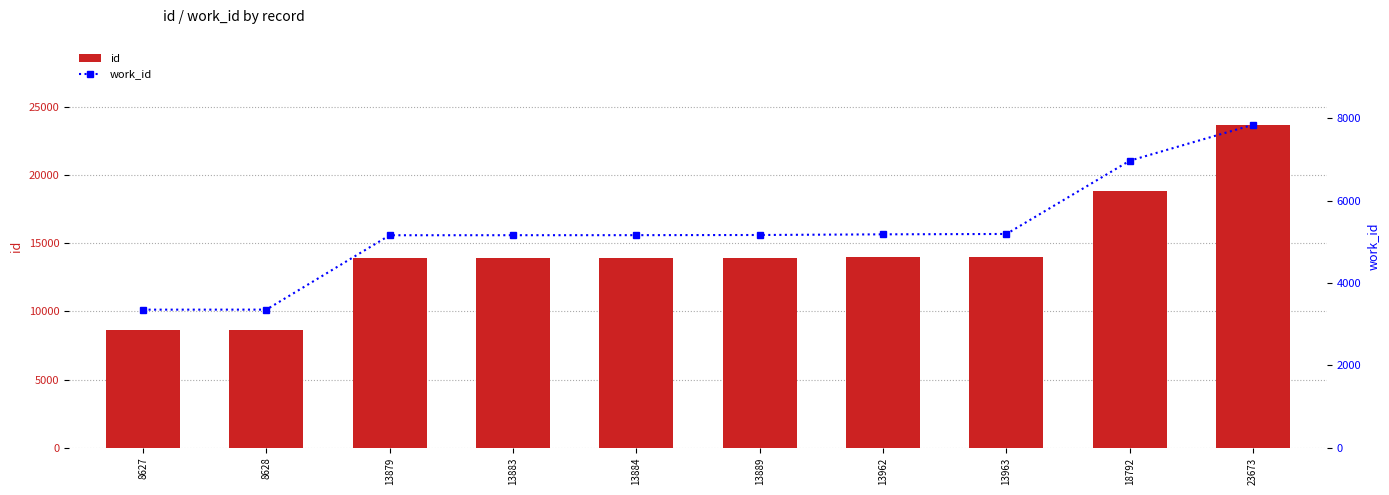

Rank the series by their maximum value, from lowest to highest.

work_id, id